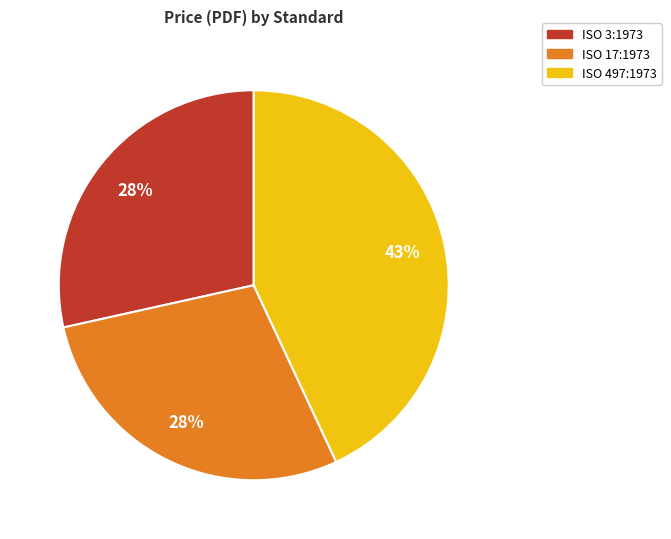

To the nearest percent, what is the average slice percentage?

33%